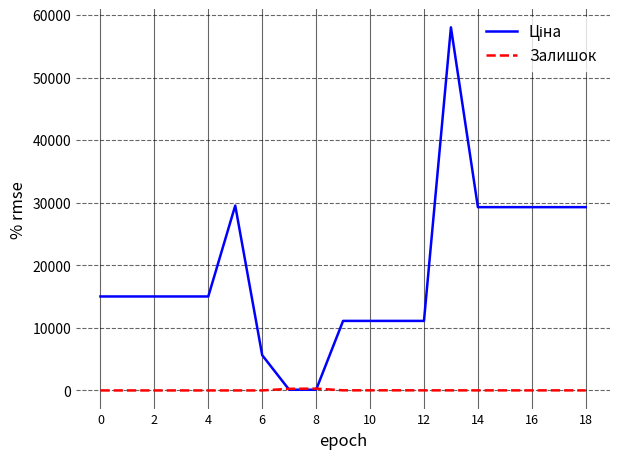

What is the maximum value shown in the chart?

58037.0